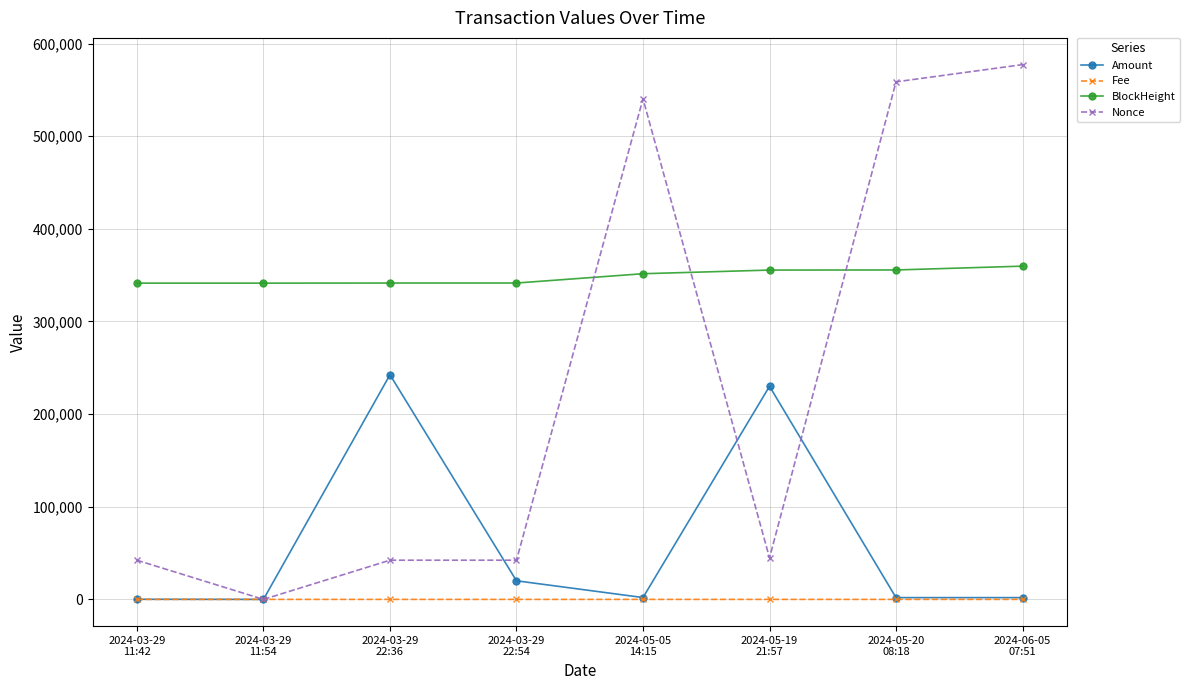

What are all the series names shown in the legend?

Amount, Fee, BlockHeight, Nonce